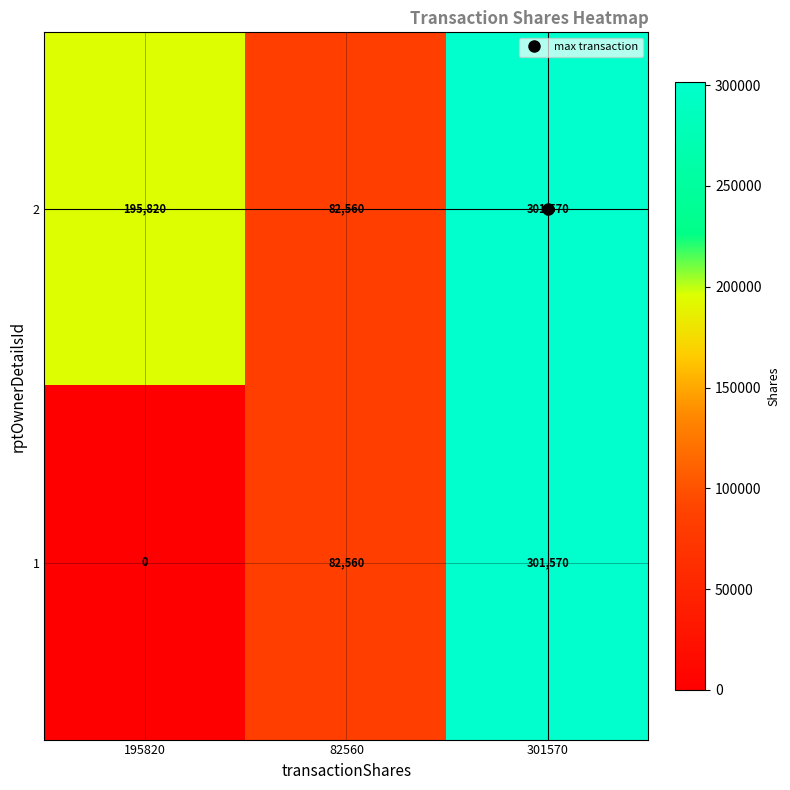

Rank the categories by 1 value from lowest to highest.

195820, 82560, 301570